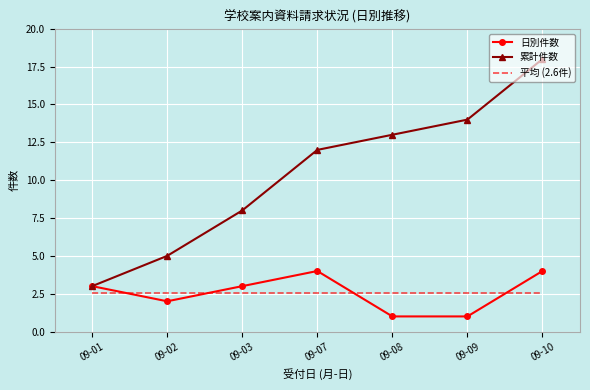

What is the approximate value of 平均 (2.6件) at 09-07?

2.6